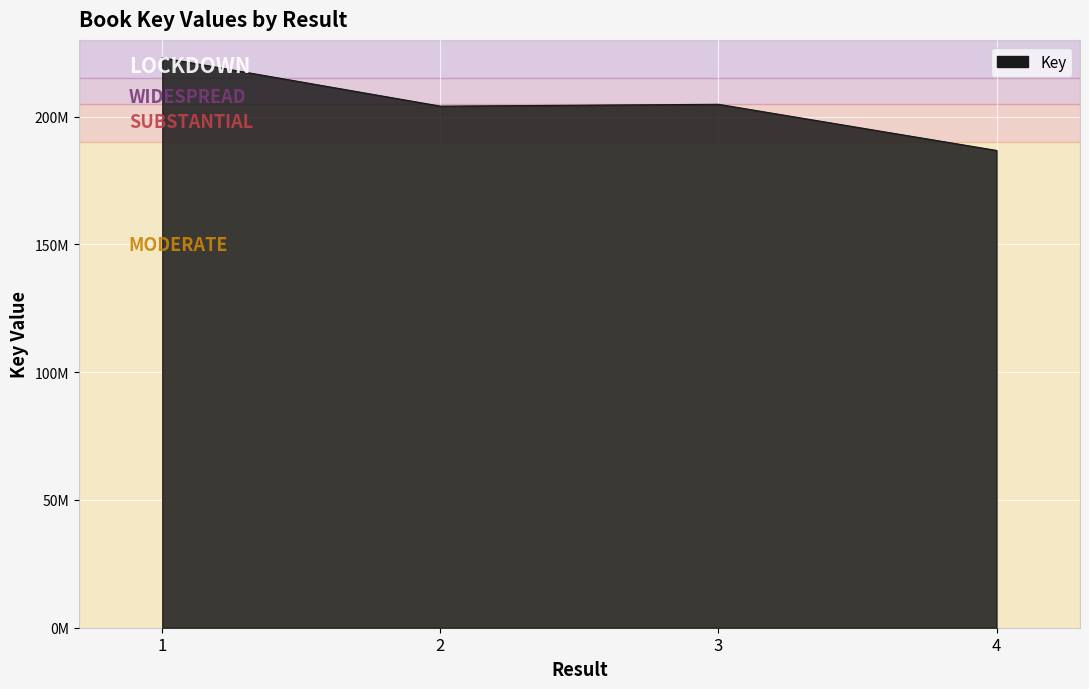

Where is the first local maximum?

3